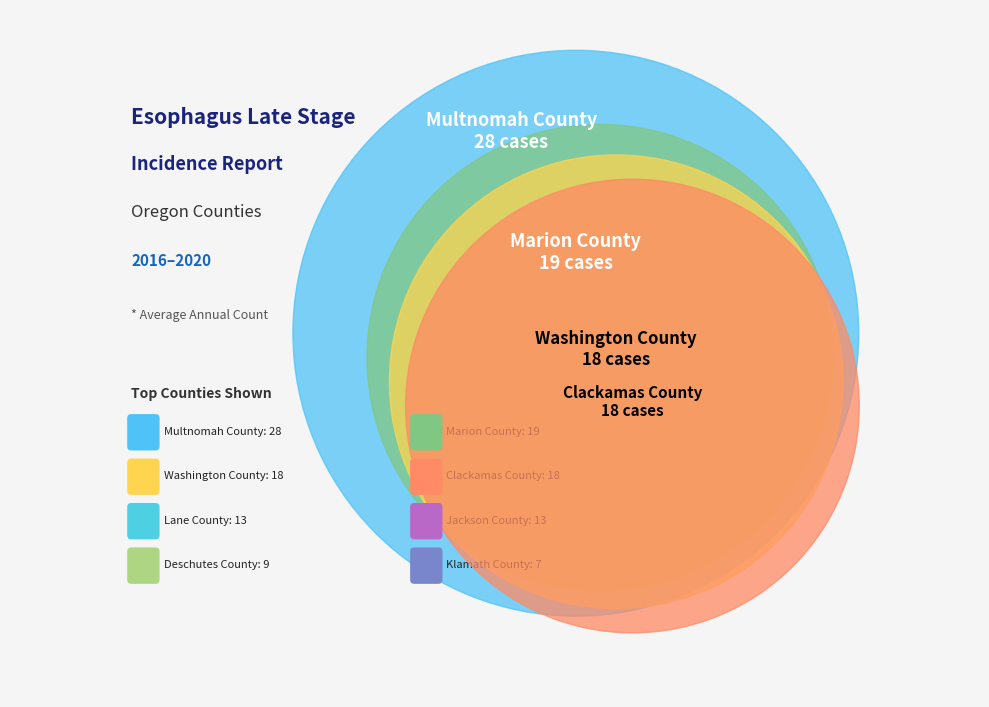

Does Marion County represent more than half of the total?

No